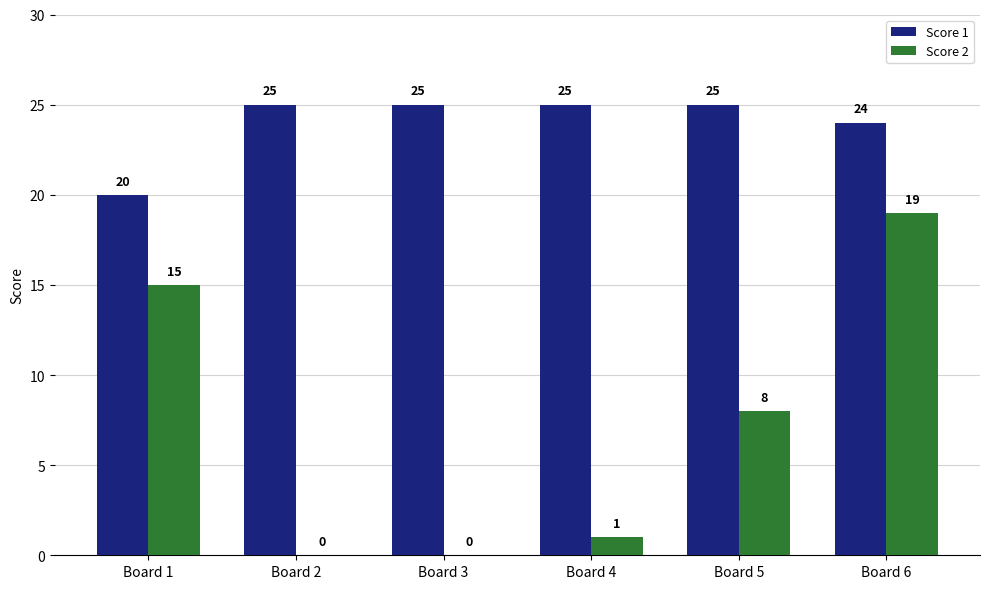

Which series changed the most between Board 1 and Board 5?

Score 2